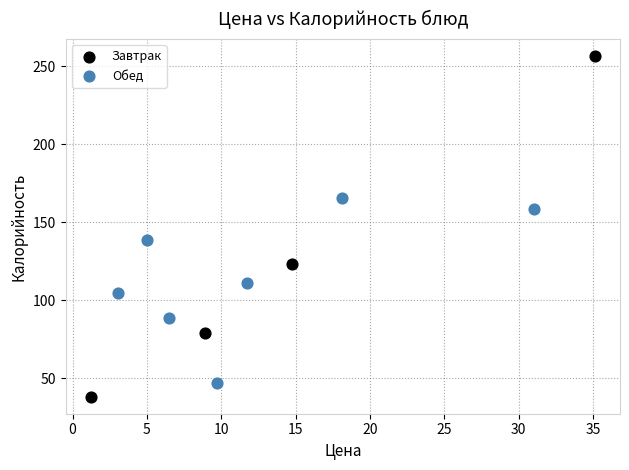

Which series contains the highest Y value?

Завтрак